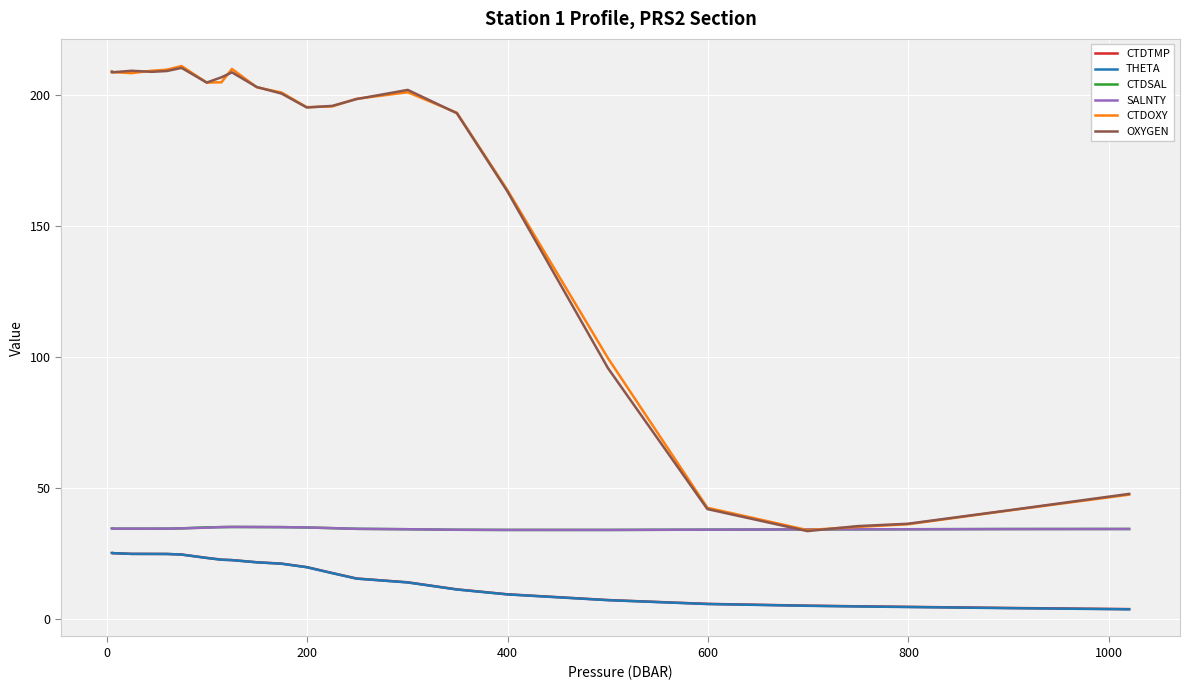

What is the greatest value displayed?

211.1